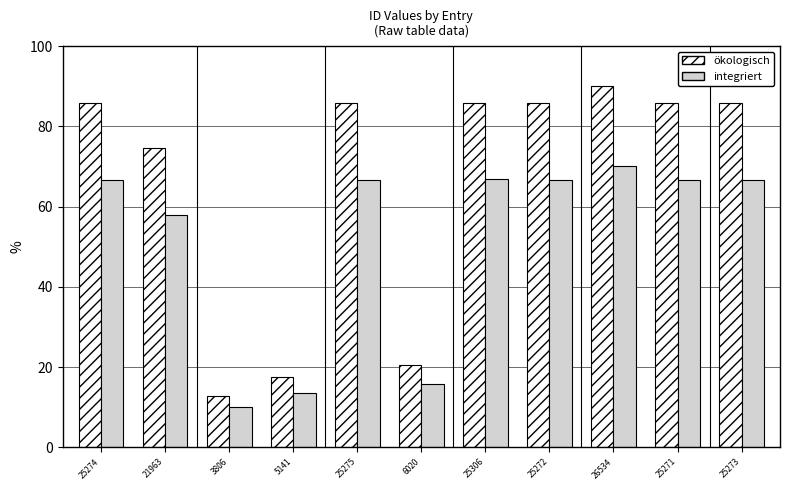

Between 5141 and 26534, which series saw the biggest shift?

ökologisch